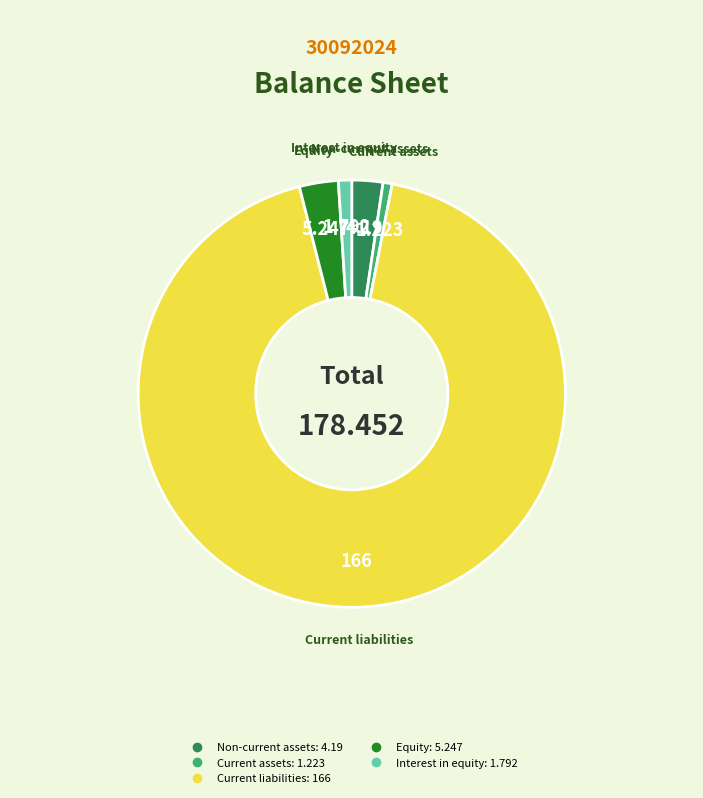

Which category accounts for the majority?

Current liabilities